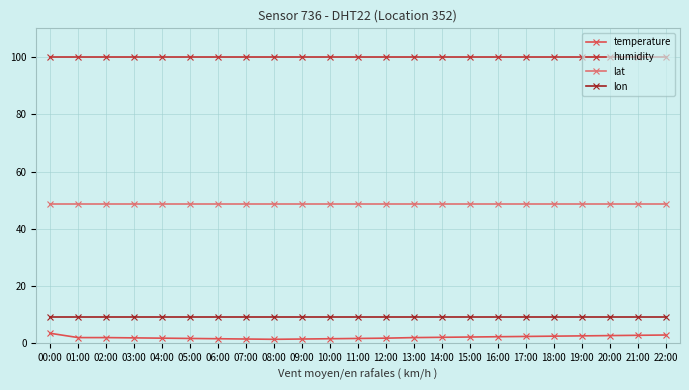

Reading left to right, what are all the values shown in this chart?

temperature: 00:00=3.5	01:00=2.0	02:00=2.0	03:00=1.9	04:00=1.8	05:00=1.7	06:00=1.6	07:00=1.5	08:00=1.4	09:00=1.5	10:00=1.6	11:00=1.7	12:00=1.8	13:00=2.0	14:00=2.1	15:00=2.2	16:00=2.3	17:00=2.4	18:00=2.5	19:00=2.6	20:00=2.7	21:00=2.8	22:00=2.9
humidity: 00:00=99.9	01:00=99.9	02:00=99.9	03:00=99.9	04:00=99.9	05:00=99.9	06:00=99.9	07:00=99.9	08:00=99.9	09:00=99.9	10:00=99.9	11:00=99.9	12:00=99.9	13:00=99.9	14:00=99.9	15:00=99.9	16:00=99.9	17:00=99.9	18:00=99.9	19:00=99.9	20:00=99.9	21:00=99.9	22:00=99.9
lat: 00:00=48.6	01:00=48.6	02:00=48.6	03:00=48.6	04:00=48.6	05:00=48.6	06:00=48.6	07:00=48.6	08:00=48.6	09:00=48.6	10:00=48.6	11:00=48.6	12:00=48.6	13:00=48.6	14:00=48.6	15:00=48.6	16:00=48.6	17:00=48.6	18:00=48.6	19:00=48.6	20:00=48.6	21:00=48.6	22:00=48.6
lon: 00:00=9.2	01:00=9.2	02:00=9.2	03:00=9.2	04:00=9.2	05:00=9.2	06:00=9.2	07:00=9.2	08:00=9.2	09:00=9.2	10:00=9.2	11:00=9.2	12:00=9.2	13:00=9.2	14:00=9.2	15:00=9.2	16:00=9.2	17:00=9.2	18:00=9.2	19:00=9.2	20:00=9.2	21:00=9.2	22:00=9.2